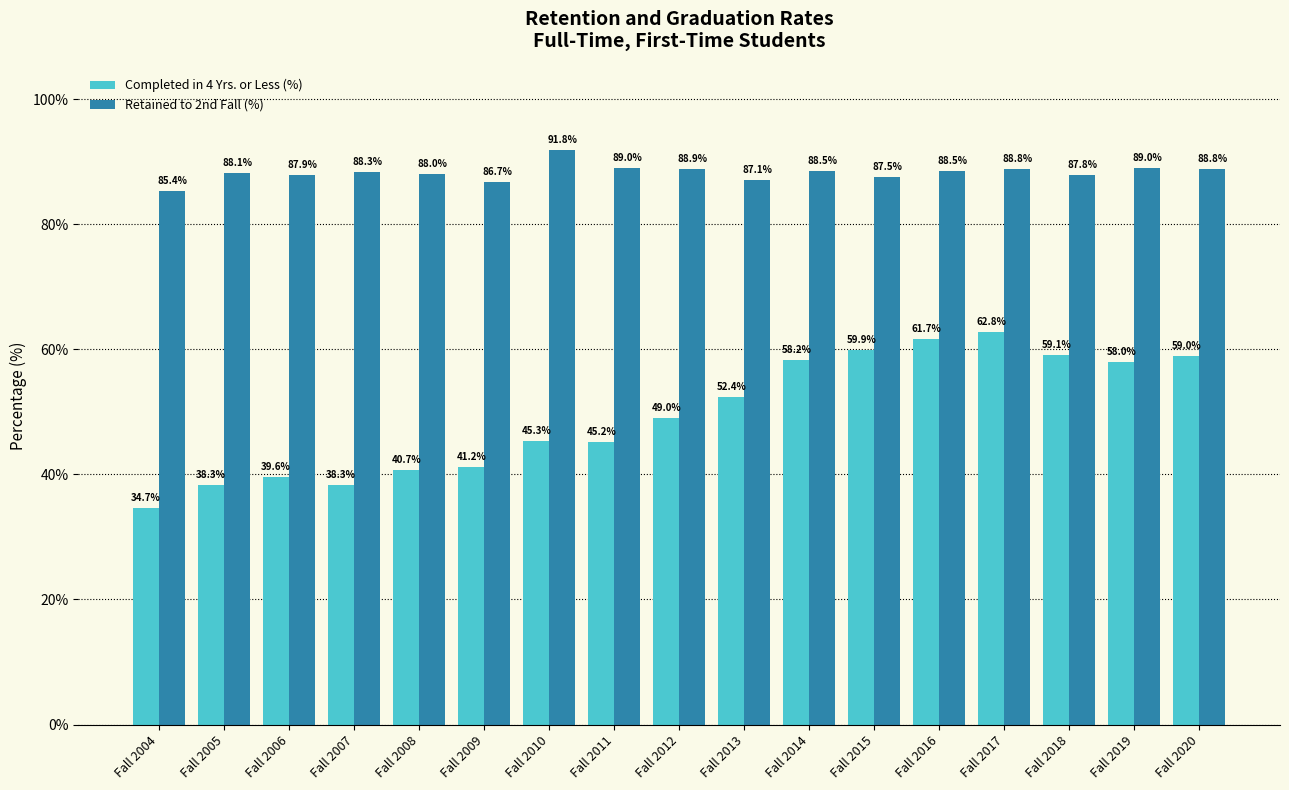

How many series are shown in this chart?

2